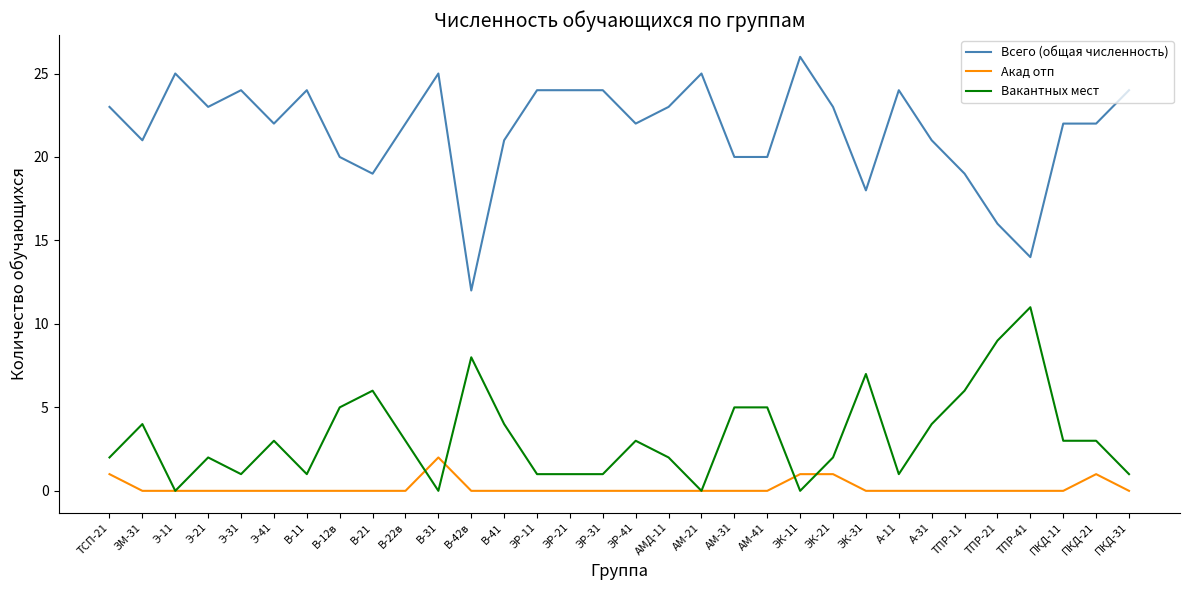

Between В-42в and АМ-21, which series saw the biggest shift?

Всего (общая численность)